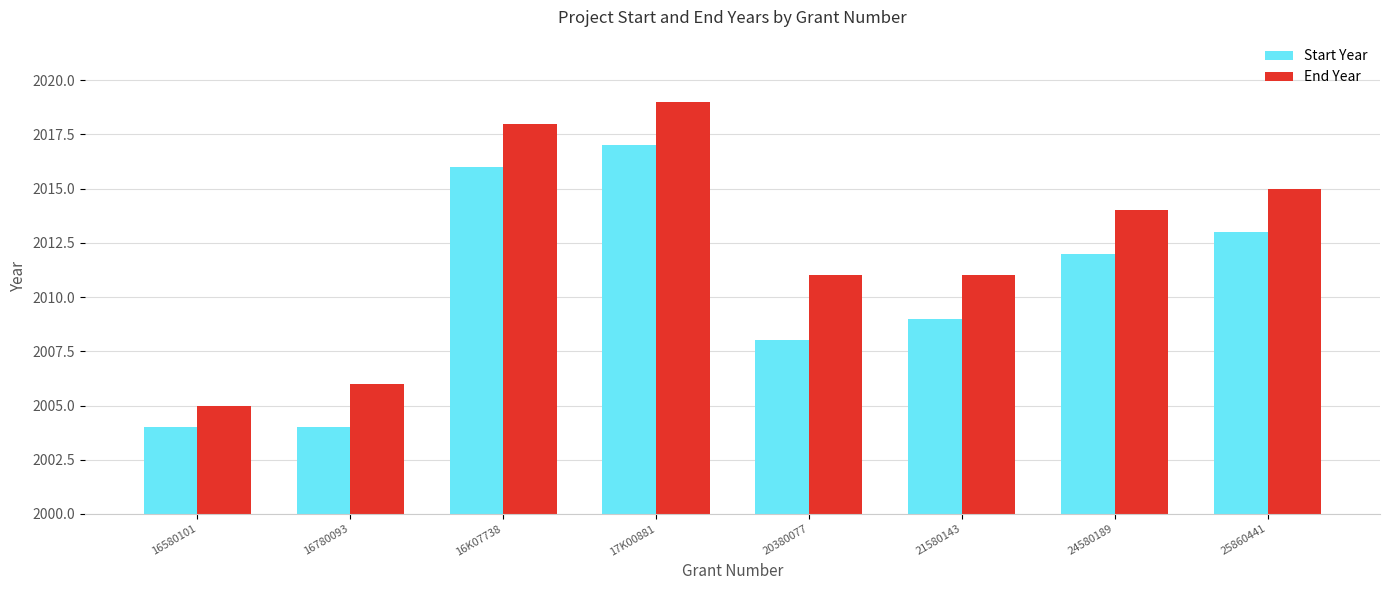

What is the smallest value displayed?

2004